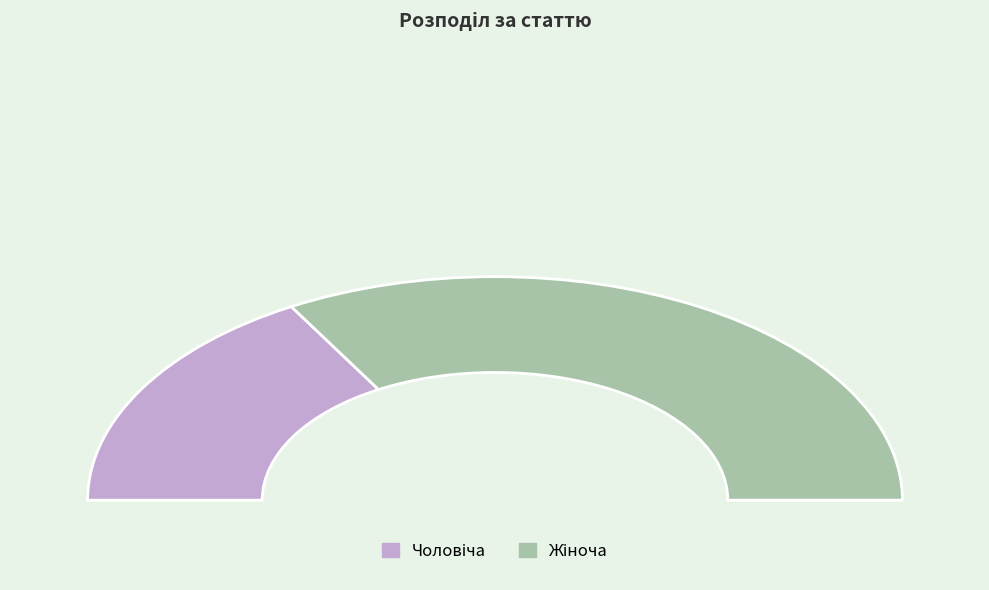

Count the number of slices in the pie.

2